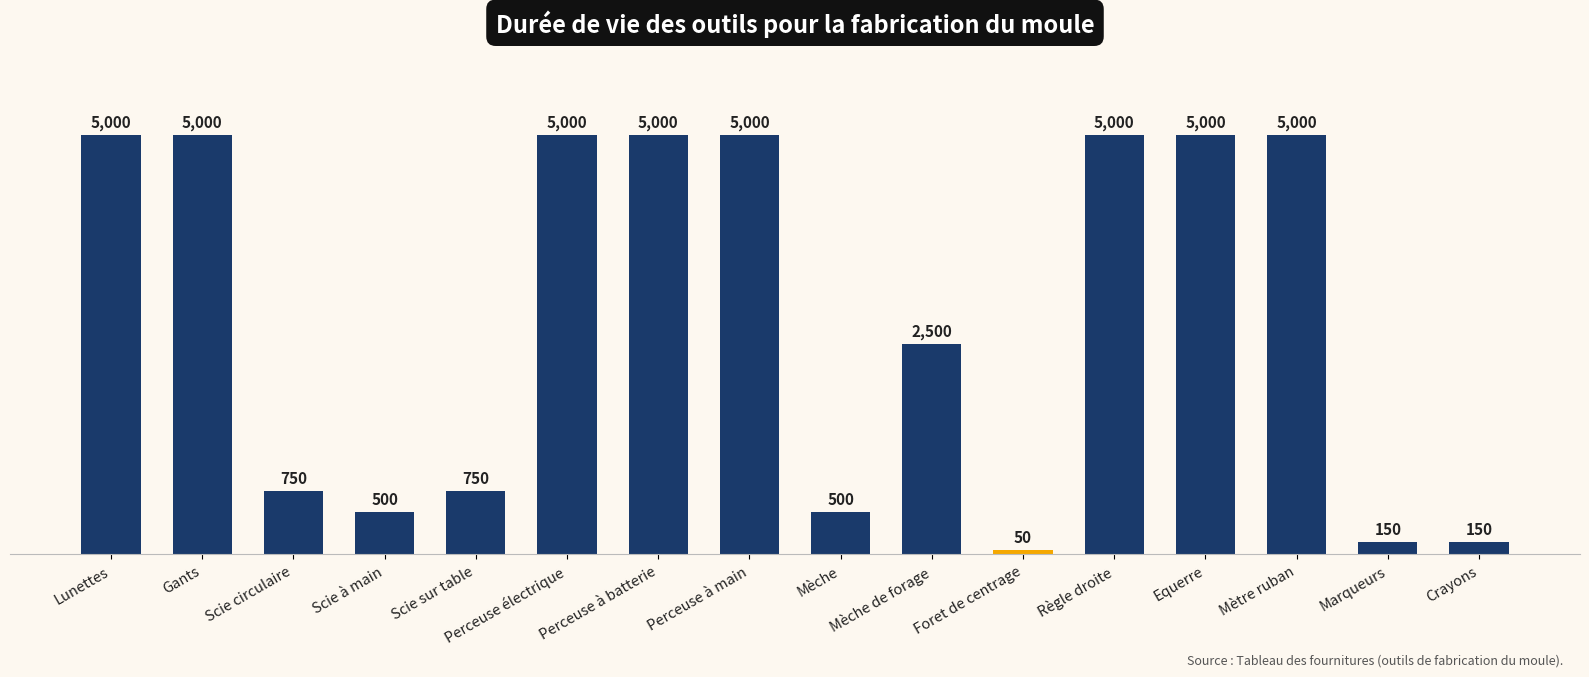

Reading left to right, list all the values displayed in this chart.

Lunettes=5000	Gants=5000	Scie circulaire=750	Scie à main=500	Scie sur table=750	Perceuse électrique=5000	Perceuse à batterie=5000	Perceuse à main=5000	Mèche=500	Mèche de forage=2500	Foret de centrage=50	Règle droite=5000	Equerre=5000	Mètre ruban=5000	Marqueurs=150	Crayons=150